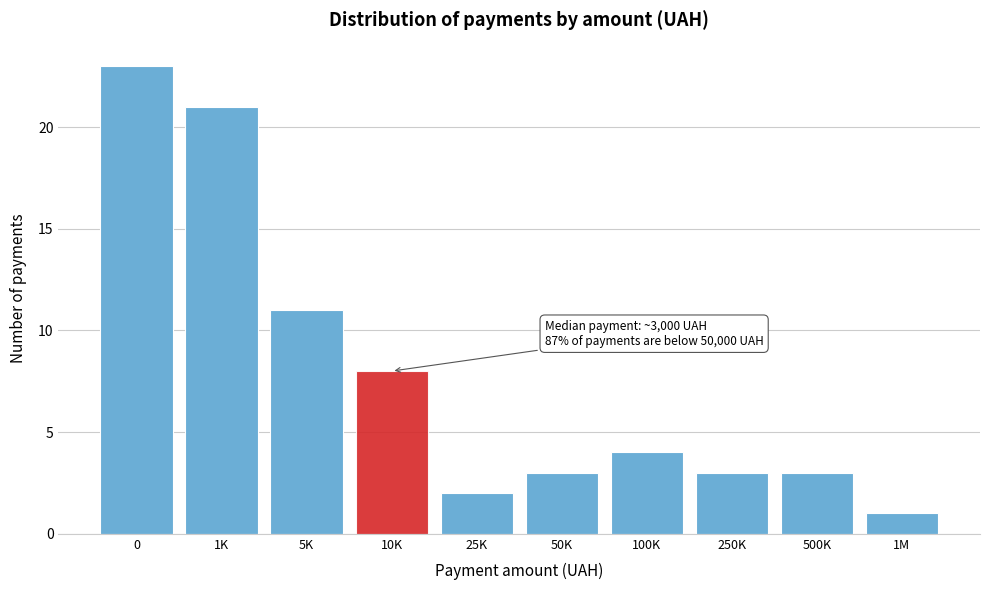

Reading left to right, what are all the values shown in this chart?

23	21	11	8	2	3	4	3	3	1